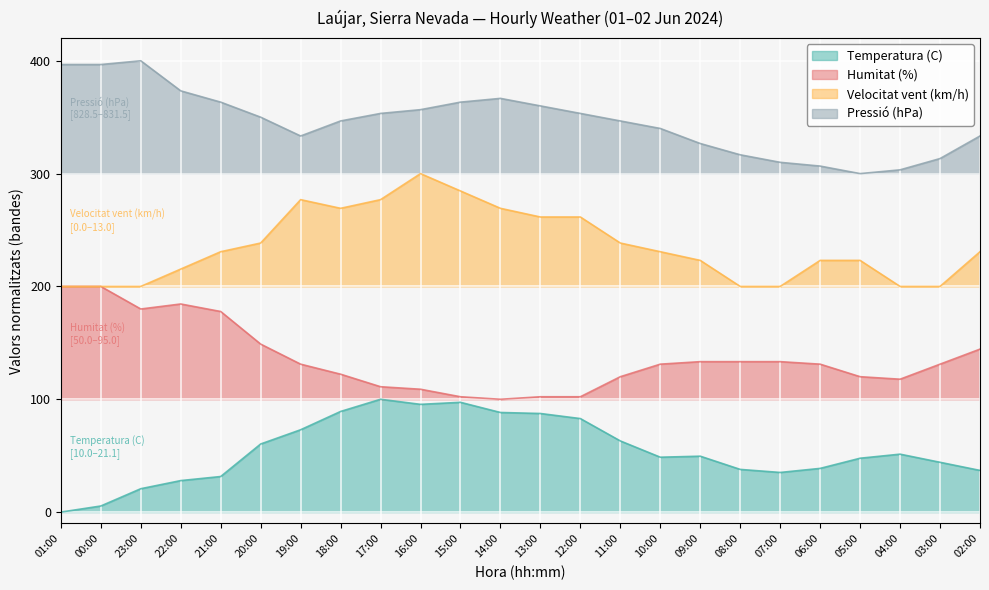

Which series changed the most between 22:00 and 20:00?

Humitat (%)